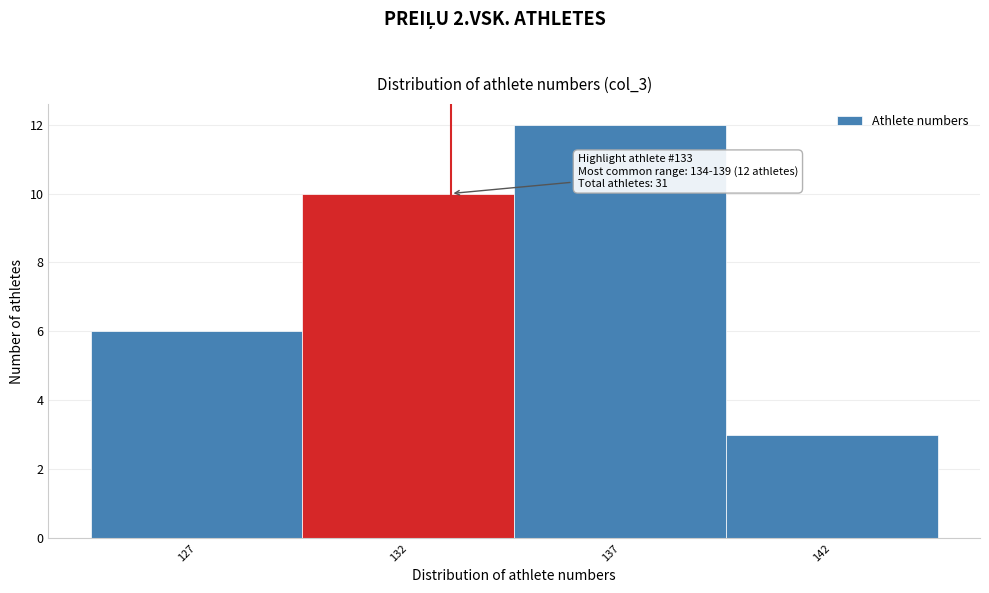

Which range on the x-axis has the tallest bar?

134.5 to 139.5